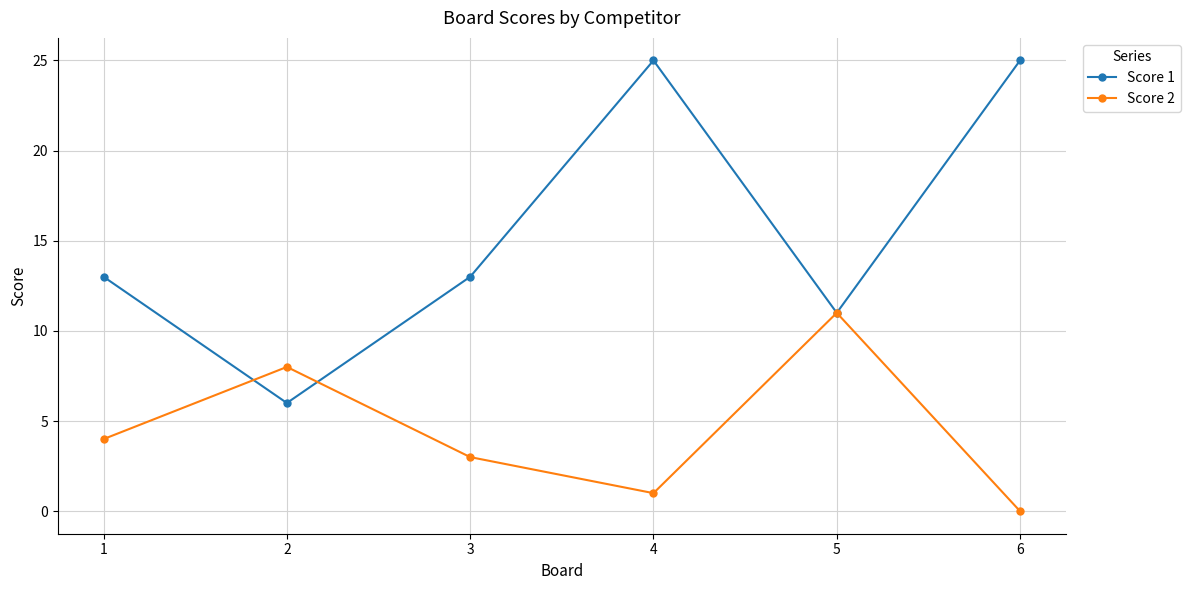

What is the minimum value for Score 1?

6